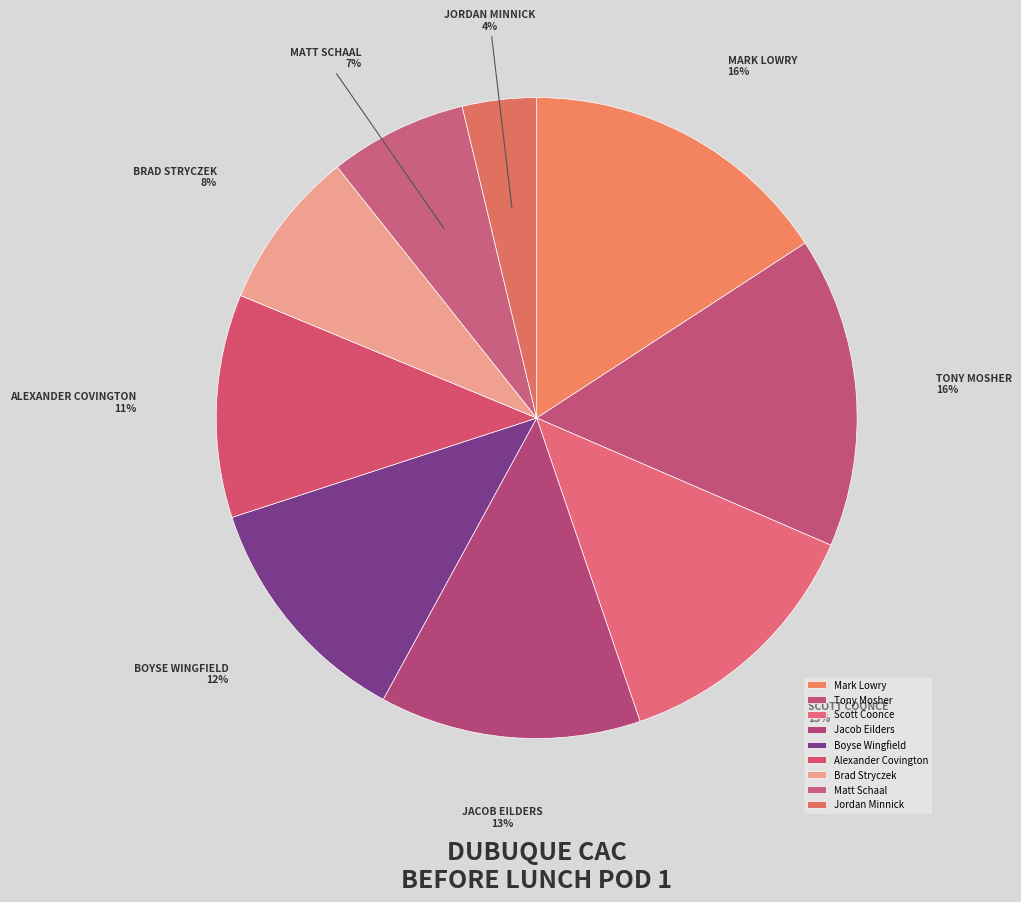

How many segments does this pie chart have?

9